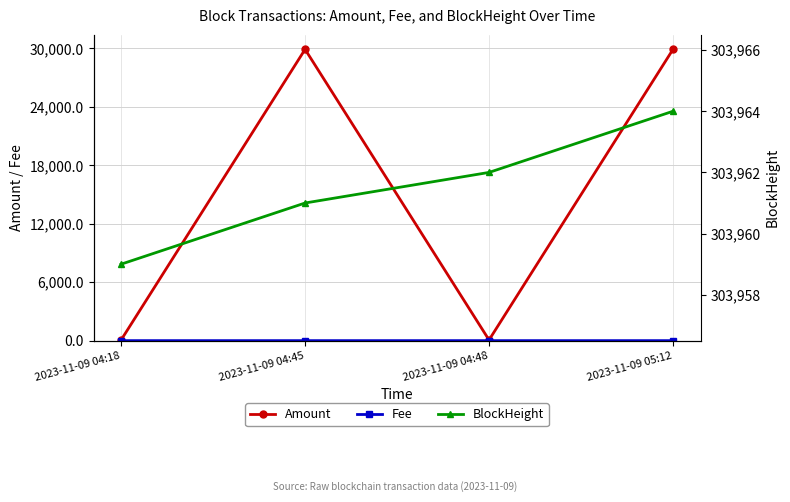

Which series changed the most between 2023-11-09 04:18 and 2023-11-09 04:45?

Amount